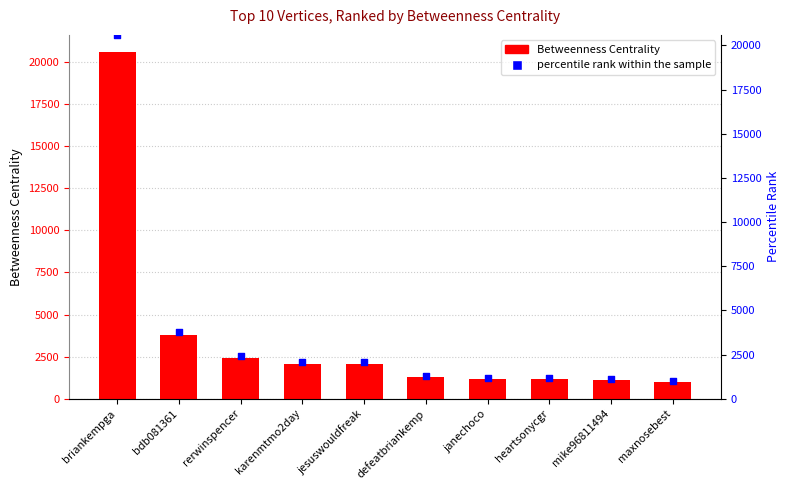

At which category is the sum across all series the highest?

briankempga